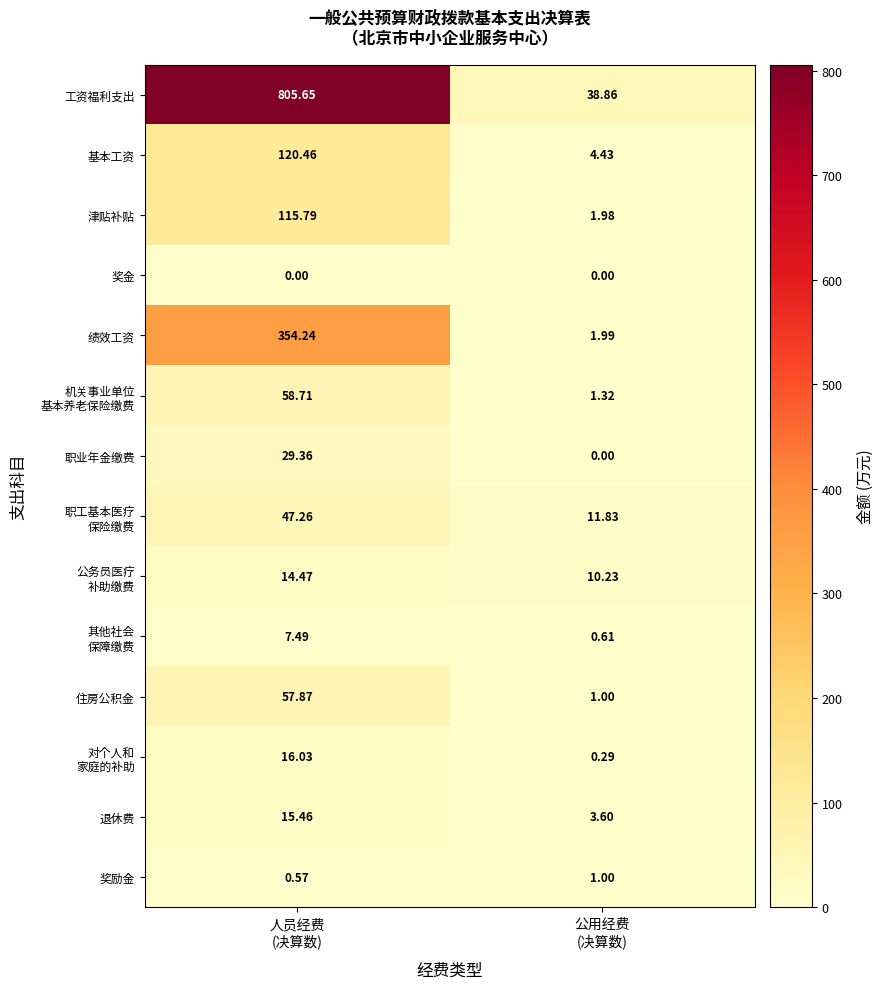

Which series has the largest total across all categories?

工资福利支出